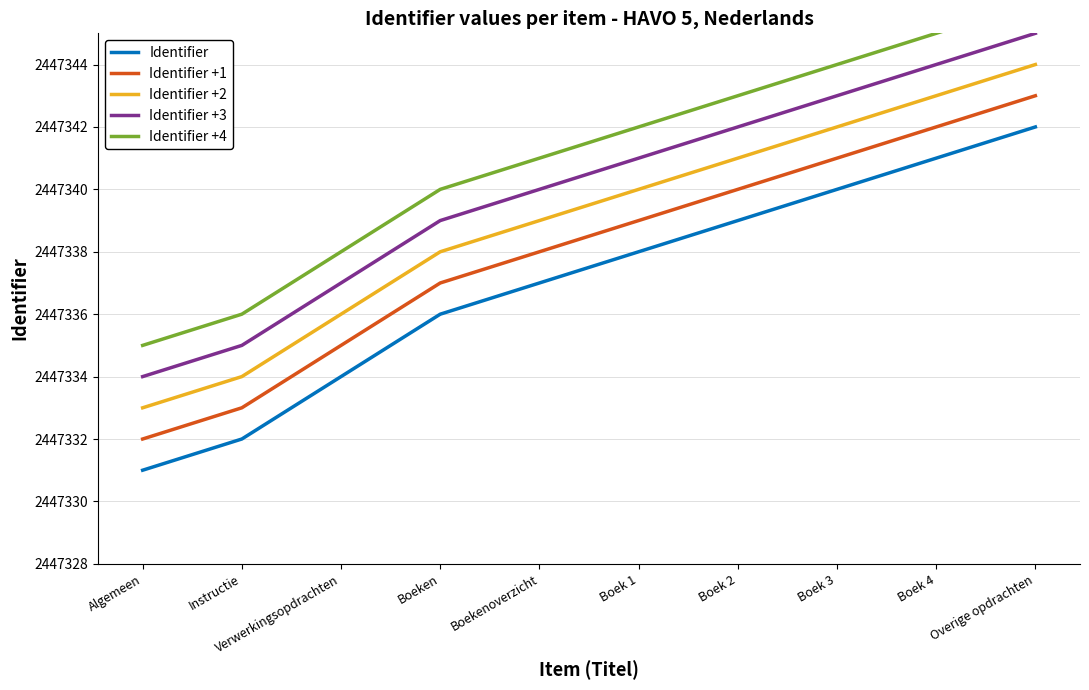

Count the number of categories in the chart.

10